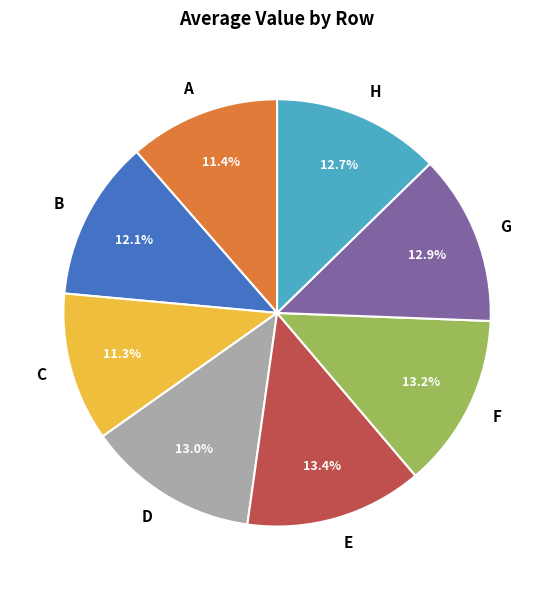

To the nearest percent, what percentage of the pie is E?

13%